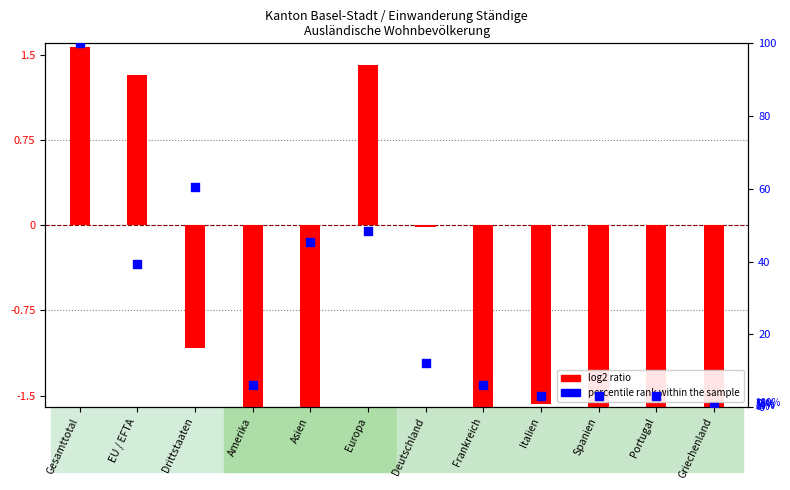

What is the total value across all series at Gesamttotal?

101.6